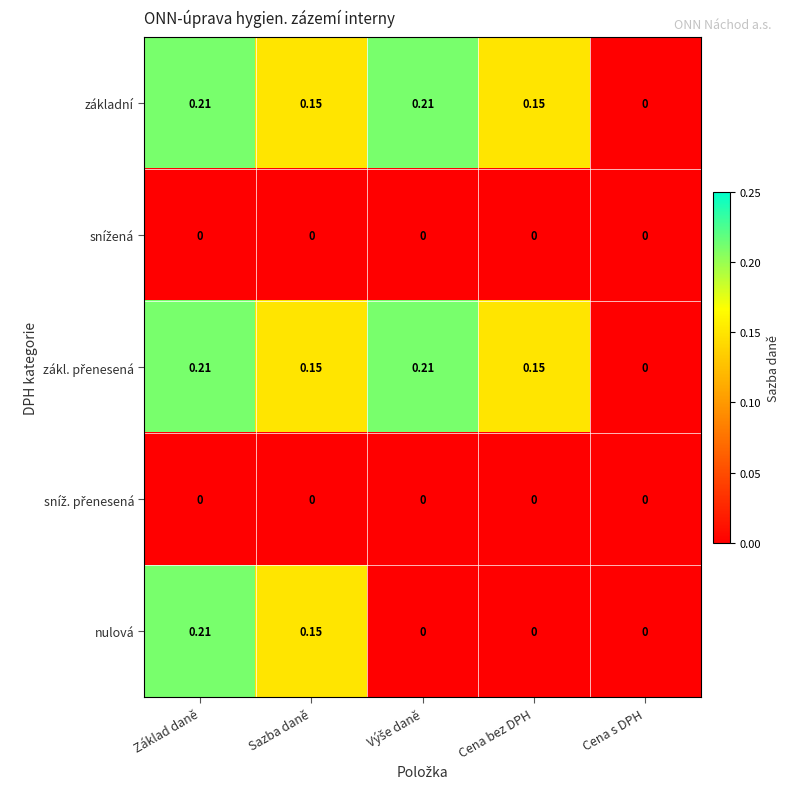

How many categories are shown in the chart?

5